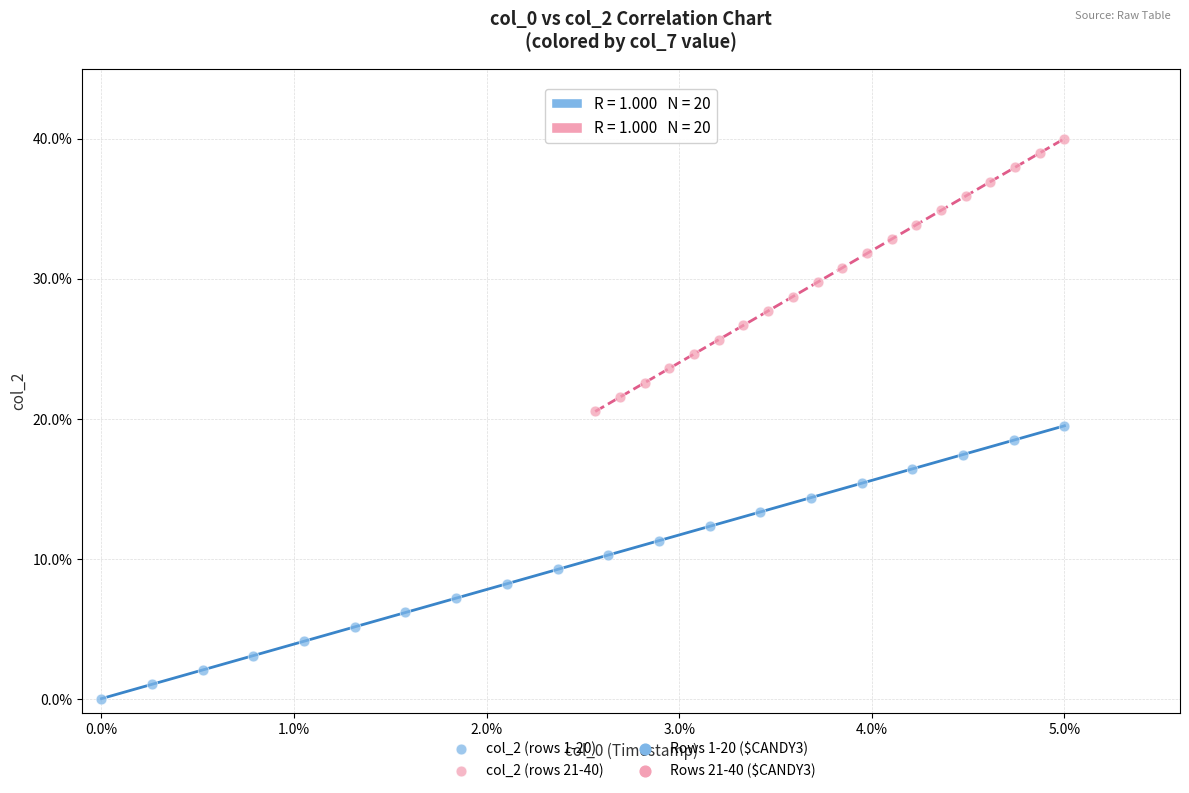

Which series contains the lowest Y value?

col_2 (rows 1-20)